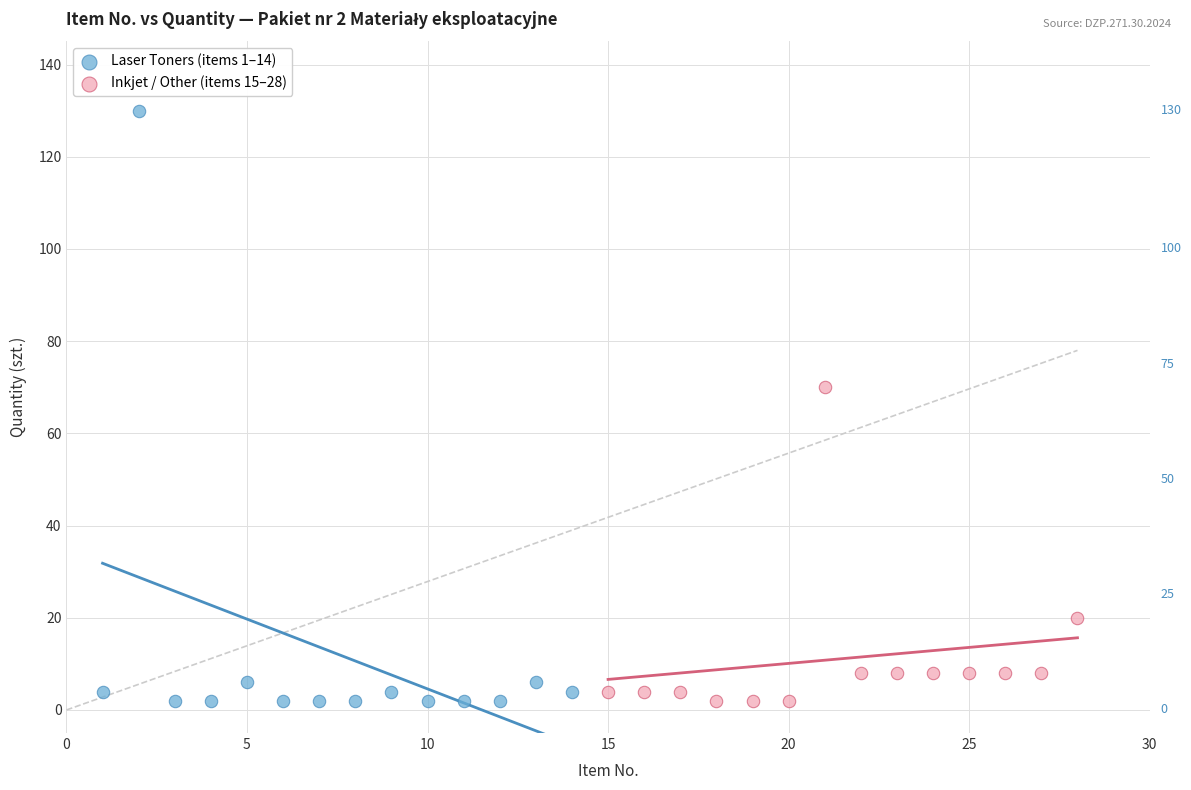

Which series has the largest Y range (max minus min)?

Laser Toners (items 1–14)